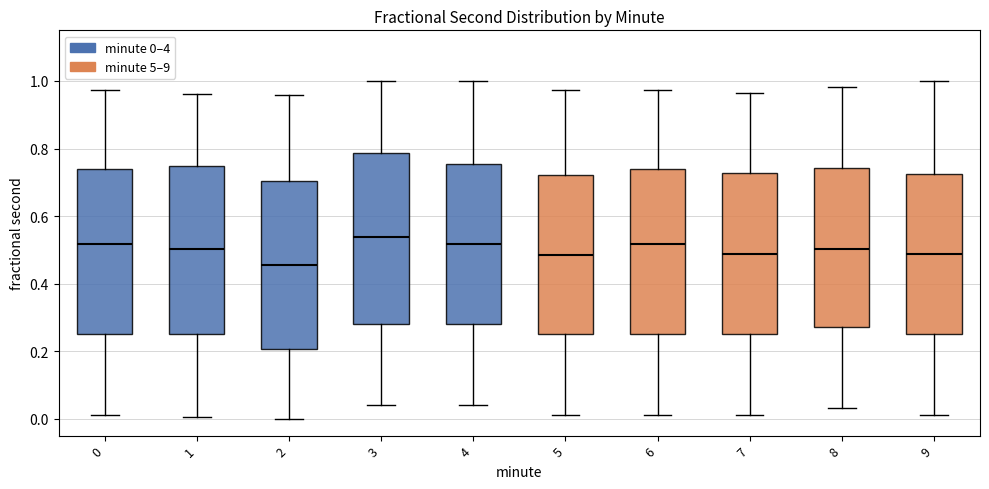

Reading left to right, transcribe this box plot: for each box, give where its median line is, the range the box spans, and where its two whiskers end, as read against the y-axis. The values are not printed on the chart, so give them approximately, as read against the axis.

0: median 0.52, box 0.26 to 0.74, whiskers 0.02 to 0.98
1: median 0.50, box 0.26 to 0.74, whiskers 0.00 to 0.96
2: median 0.46, box 0.20 to 0.70, whiskers 0.00 to 0.96
3: median 0.54, box 0.28 to 0.78, whiskers 0.04 to 1.00
4: median 0.52, box 0.28 to 0.76, whiskers 0.04 to 1.00
5: median 0.48, box 0.26 to 0.72, whiskers 0.02 to 0.98
6: median 0.52, box 0.26 to 0.74, whiskers 0.02 to 0.98
7: median 0.48, box 0.26 to 0.72, whiskers 0.02 to 0.96
8: median 0.50, box 0.28 to 0.74, whiskers 0.04 to 0.98
9: median 0.48, box 0.26 to 0.72, whiskers 0.02 to 1.00